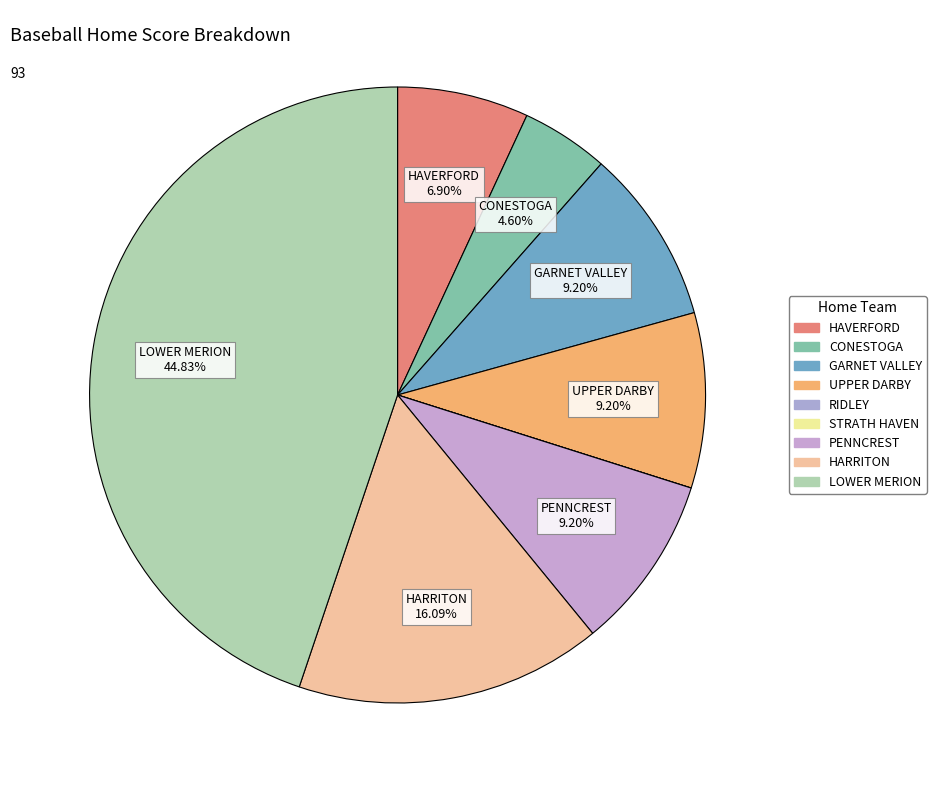

Is there any slice that represents more than half of the pie?

No